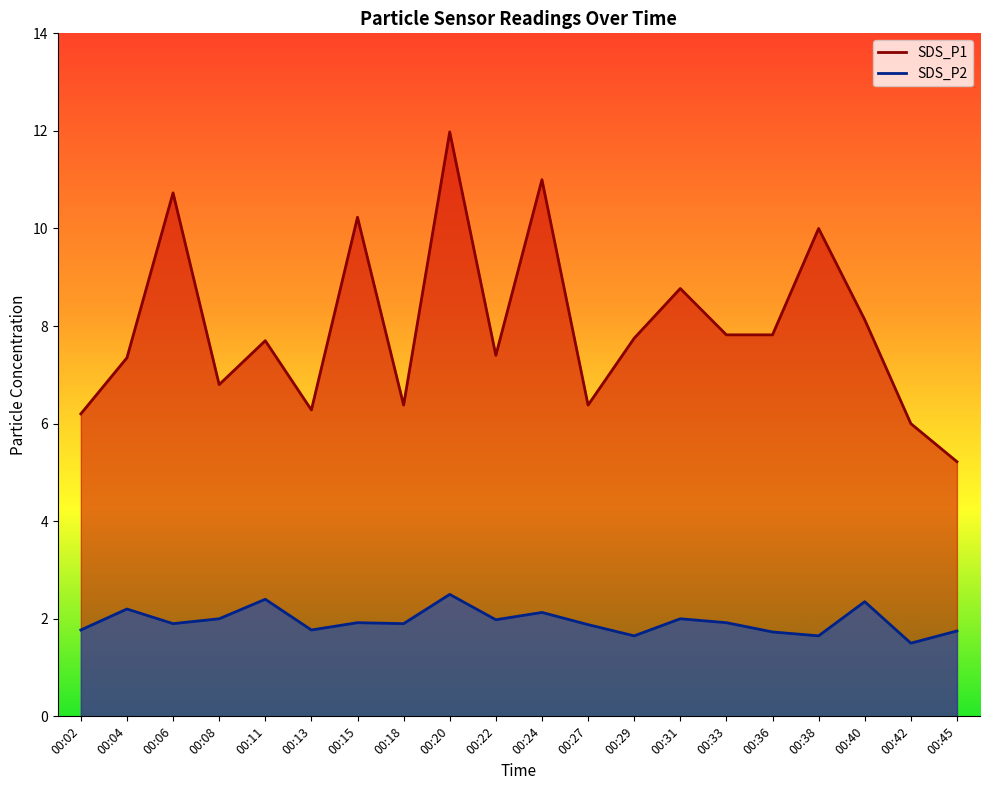

Which category has the lowest value in the SDS_P1 series?

00:45